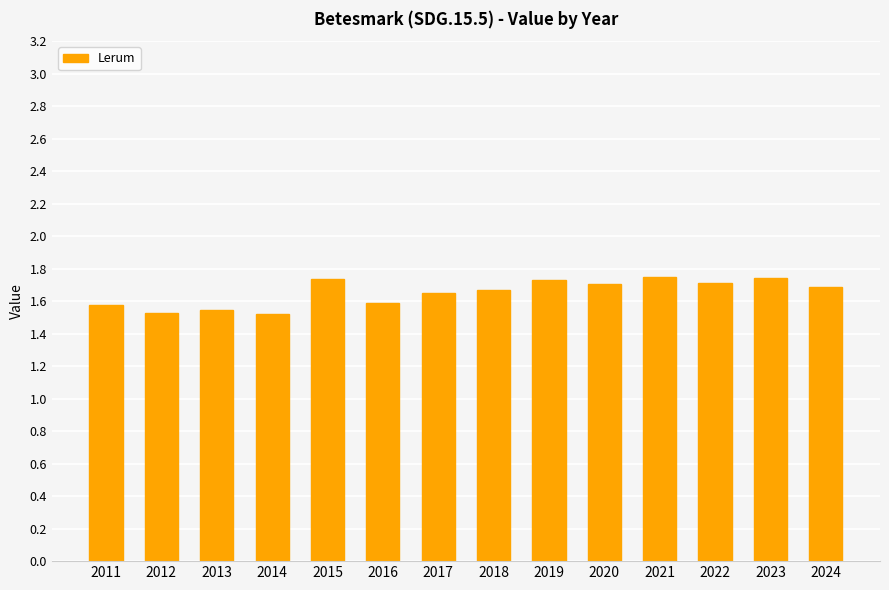

What is the ratio of the value at 2015 to the value at 2016?

1.1